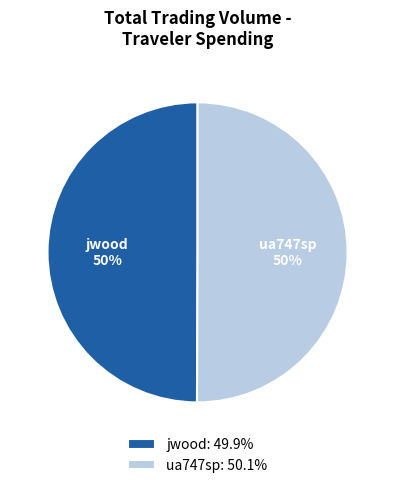

Is the sum of jwood and ua747sp greater than half?

Yes